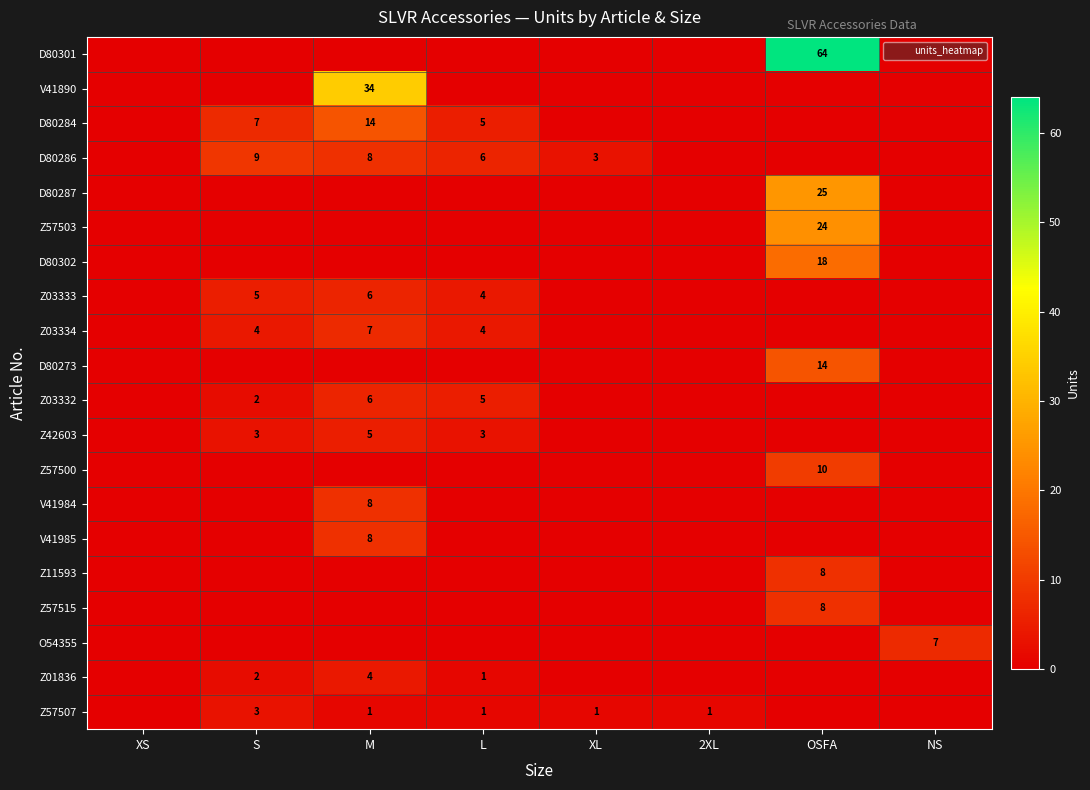

Which series has the largest range (max minus min)?

D80301